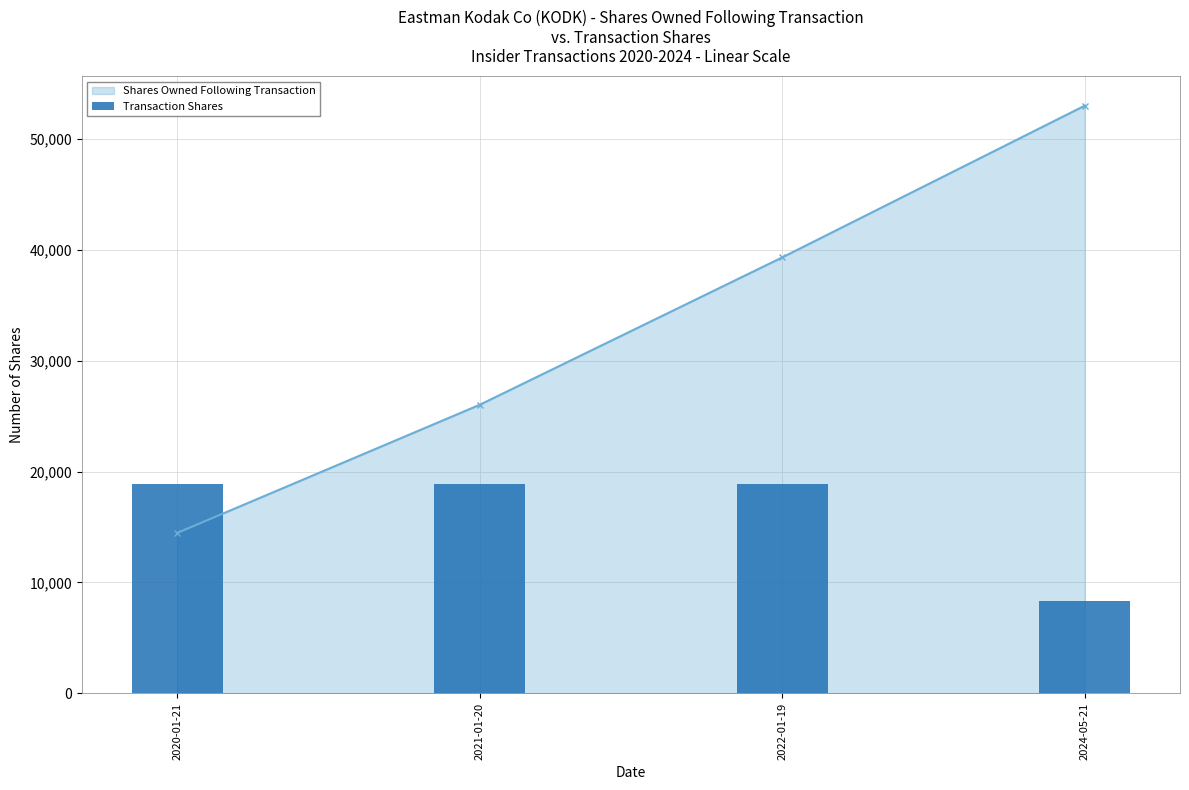

The chart shows a value of 18878 at 2021-01-20. True or false?

True